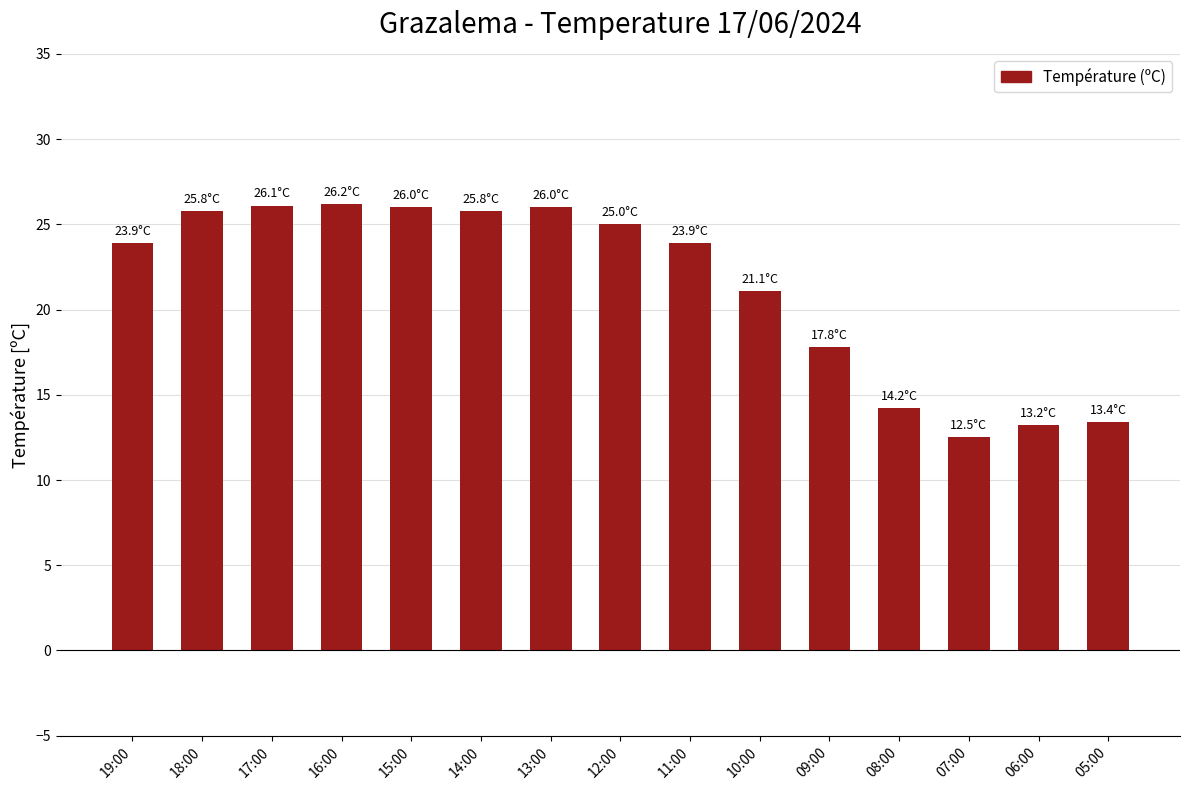

Where is the data nearest to the value 19?

09:00